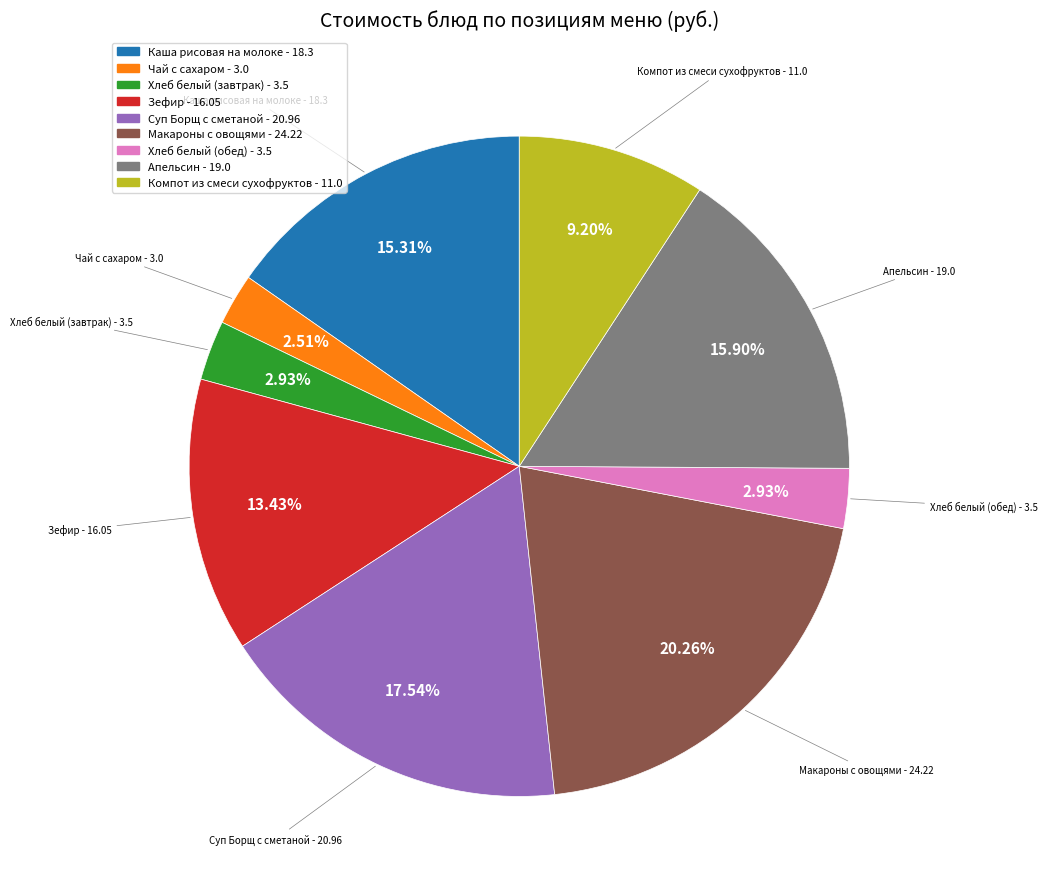

To the nearest percent, what percentage of the pie is Суп Борщ с сметаной?

18%